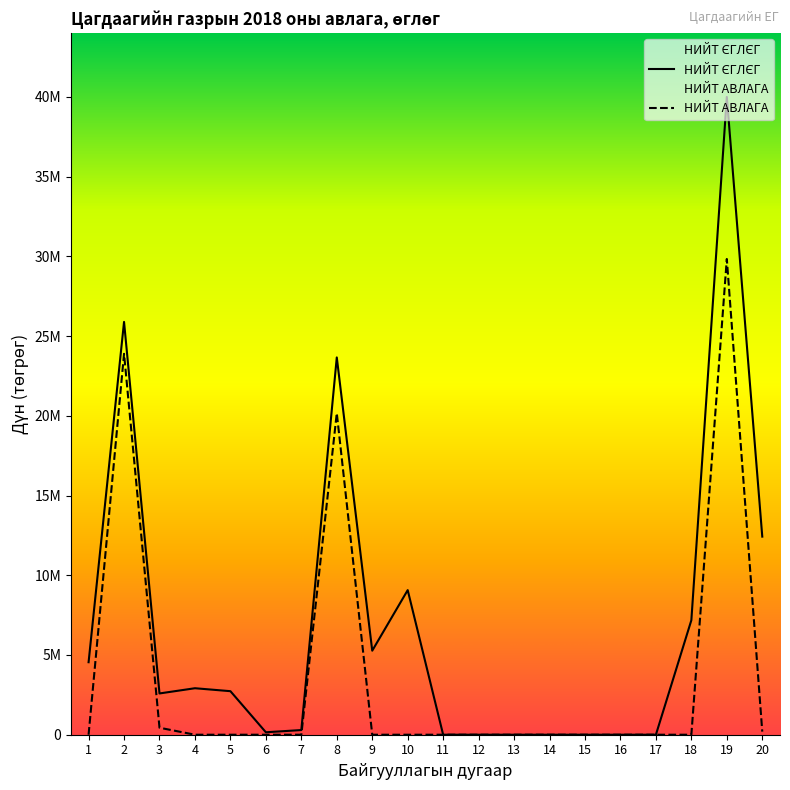

At which category is the sum across all series the highest?

19